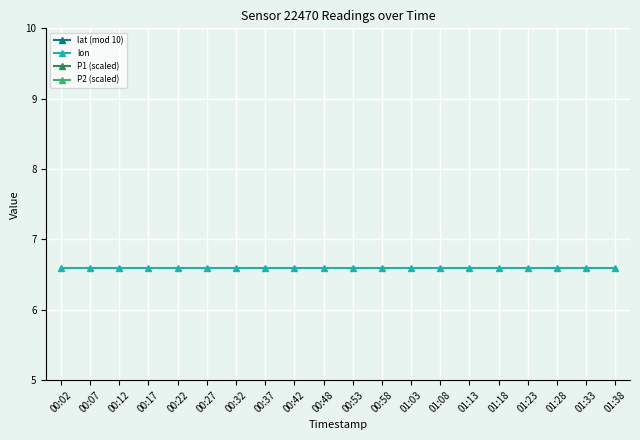

What is the sum of the P1 (scaled) values at 01:18 and 01:13?

4.7